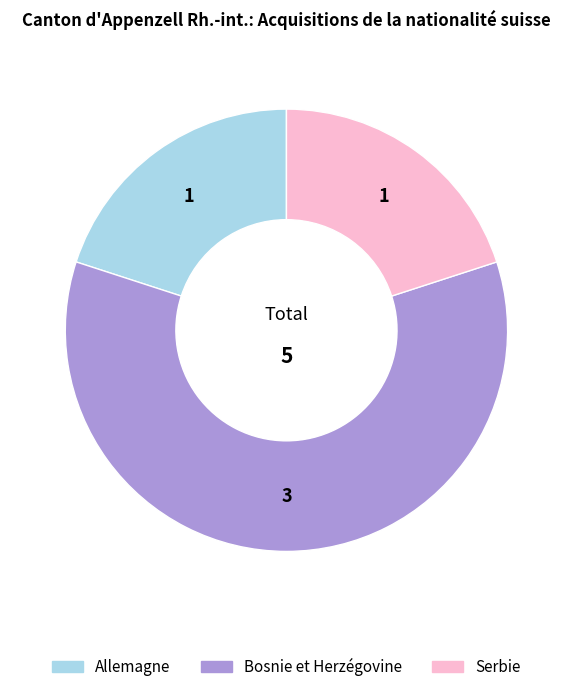

Which slice is the largest?

Bosnie et Herzégovine